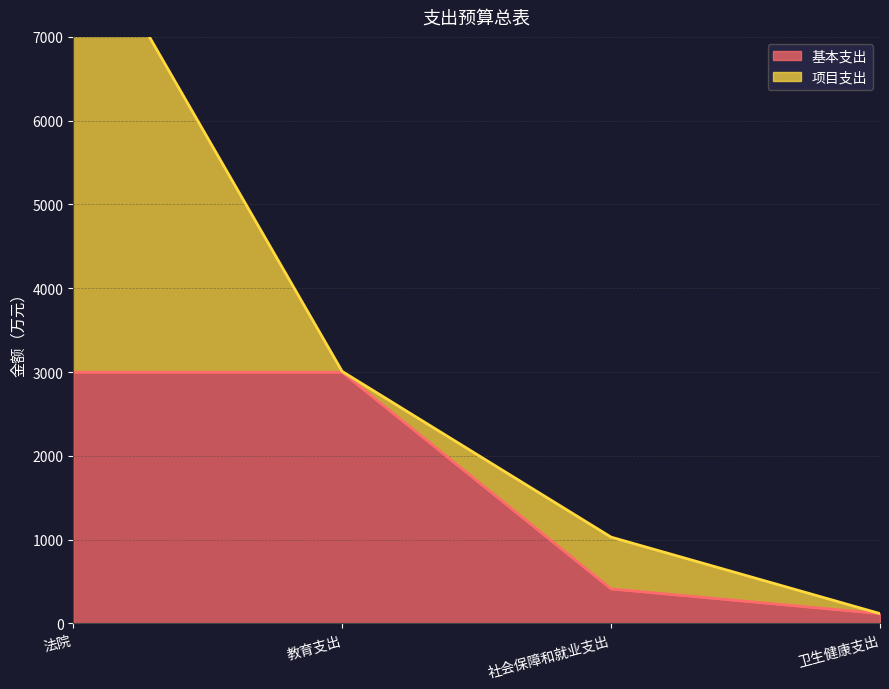

What is the difference between the maximum and second lowest values?

2585.5